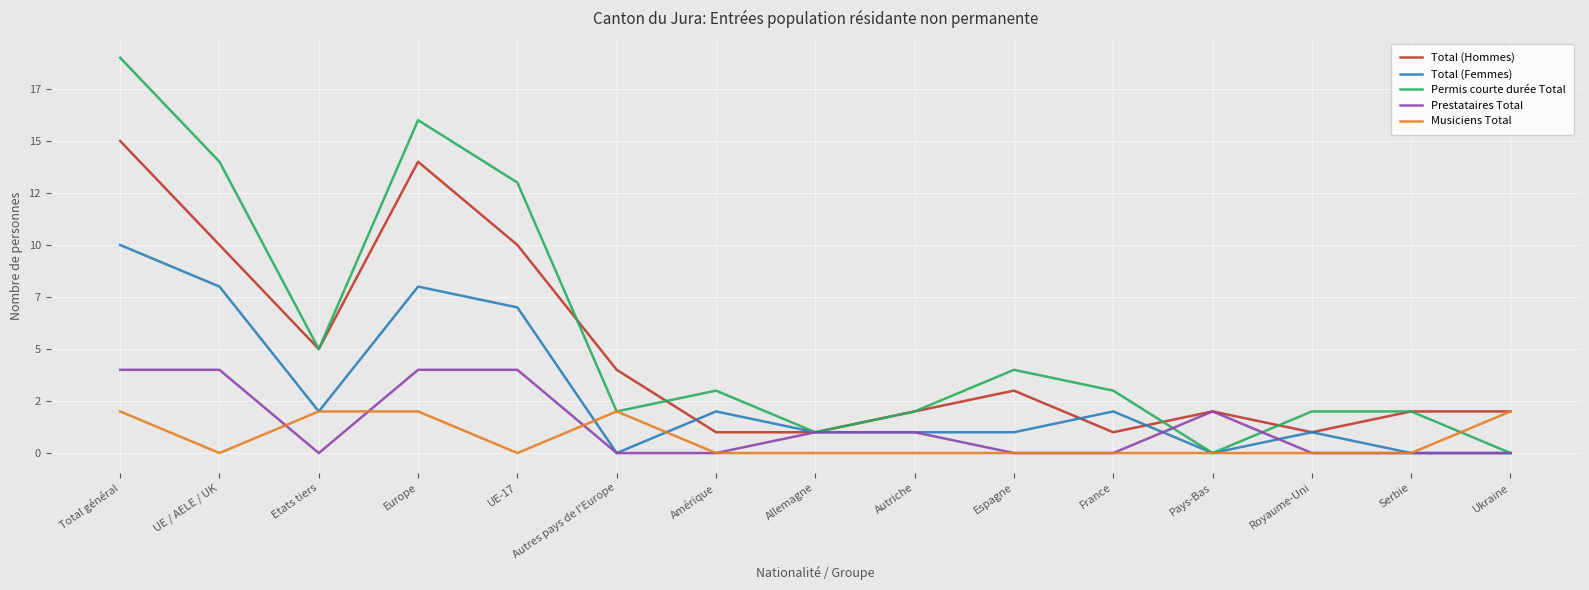

What are all the series names shown in the legend?

Total (Hommes), Total (Femmes), Permis courte durée Total, Prestataires Total, Musiciens Total